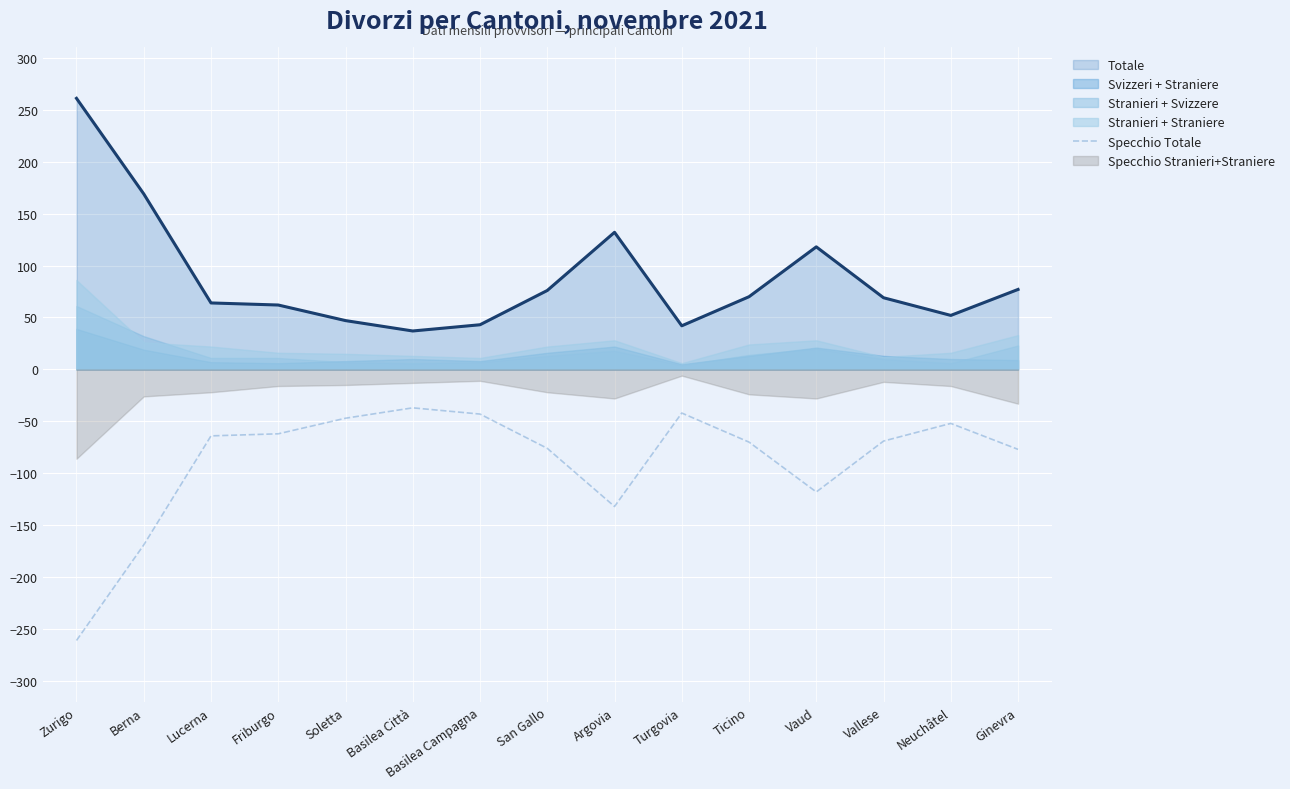

How many points are lower than both their immediate neighbors (excluding endpoints)?

2